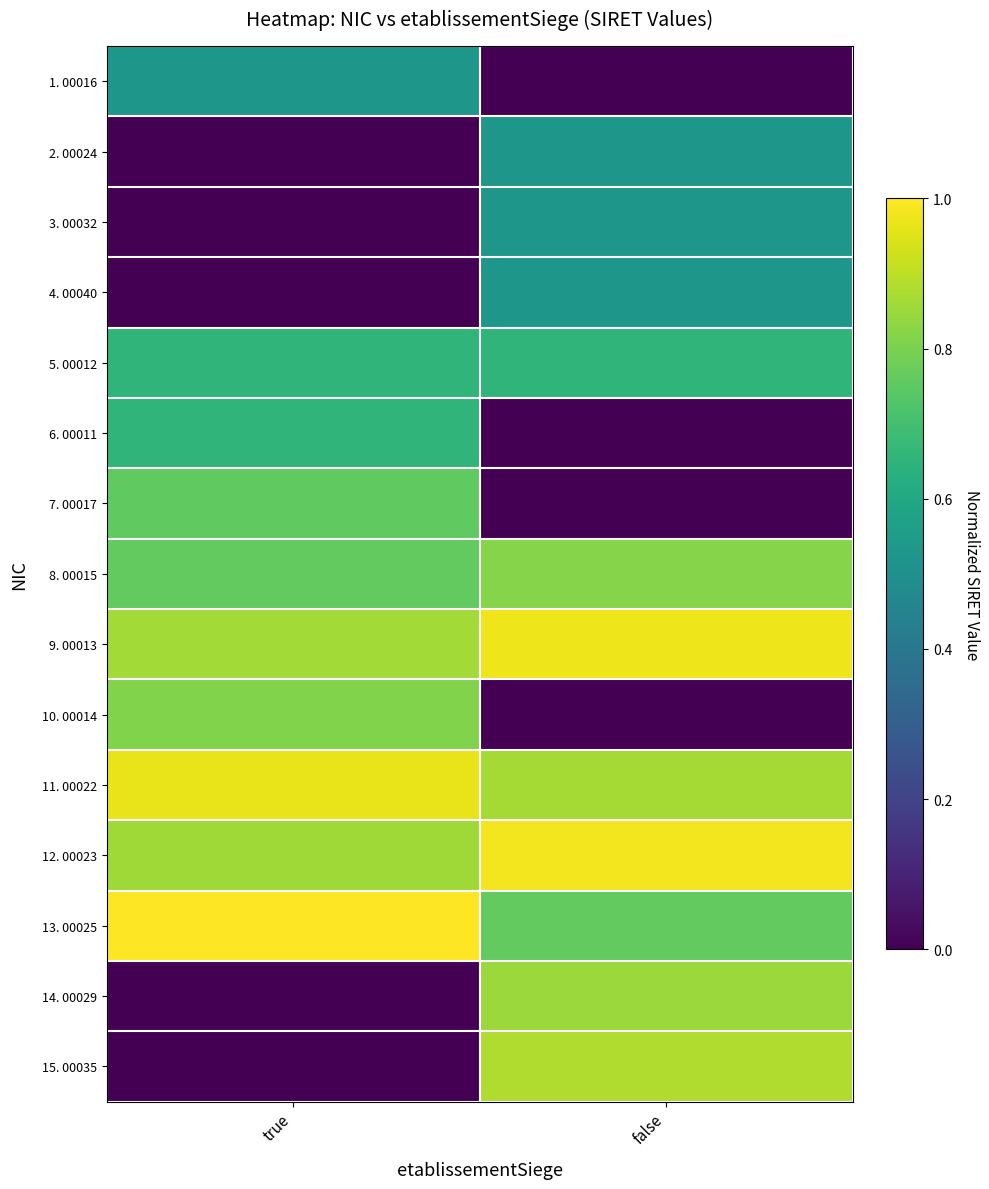

Which label corresponds to the largest value in the chart?

true